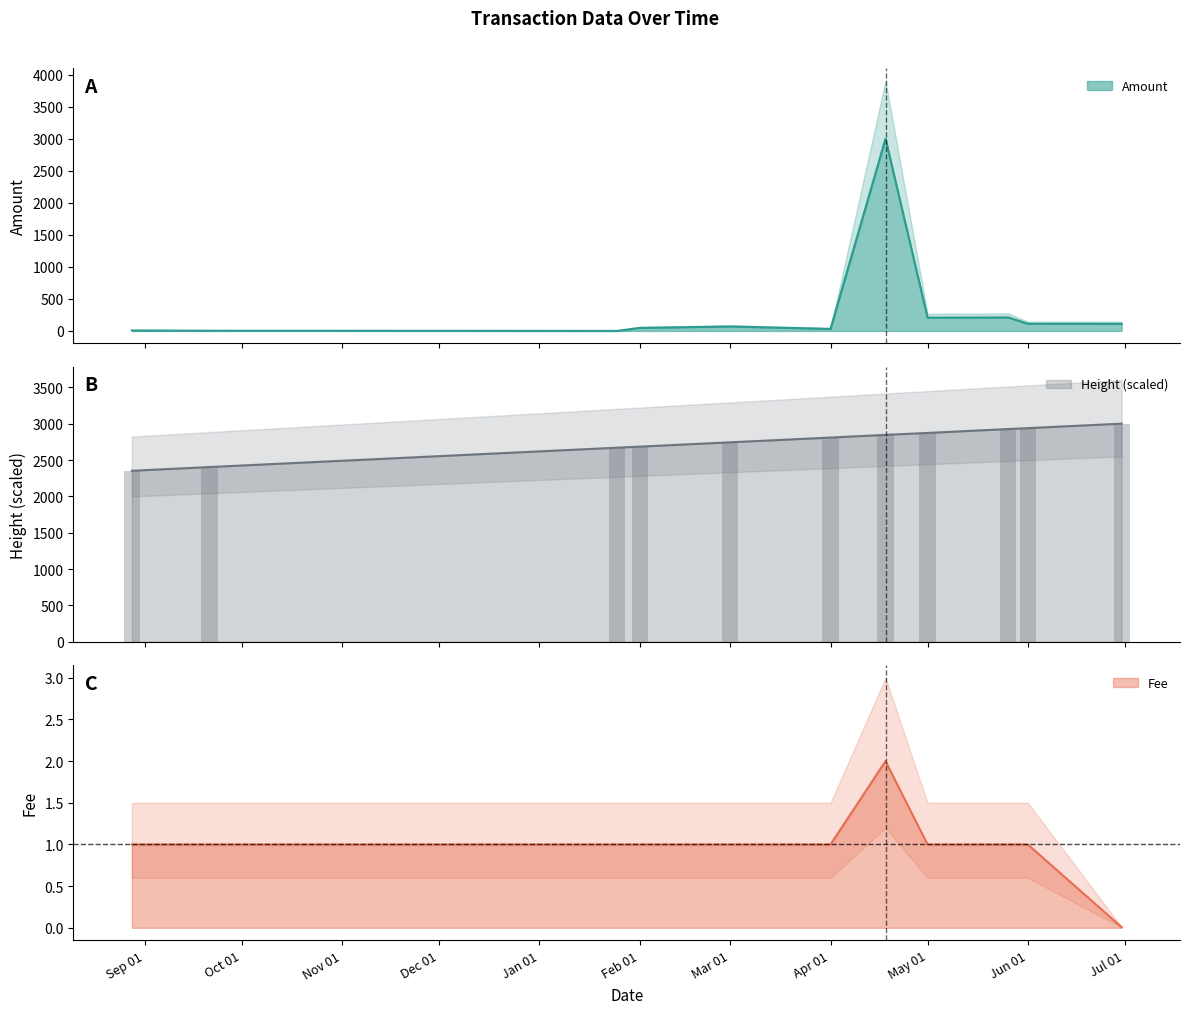

What is the difference between the second highest and minimum values in the Fee series?

1.0